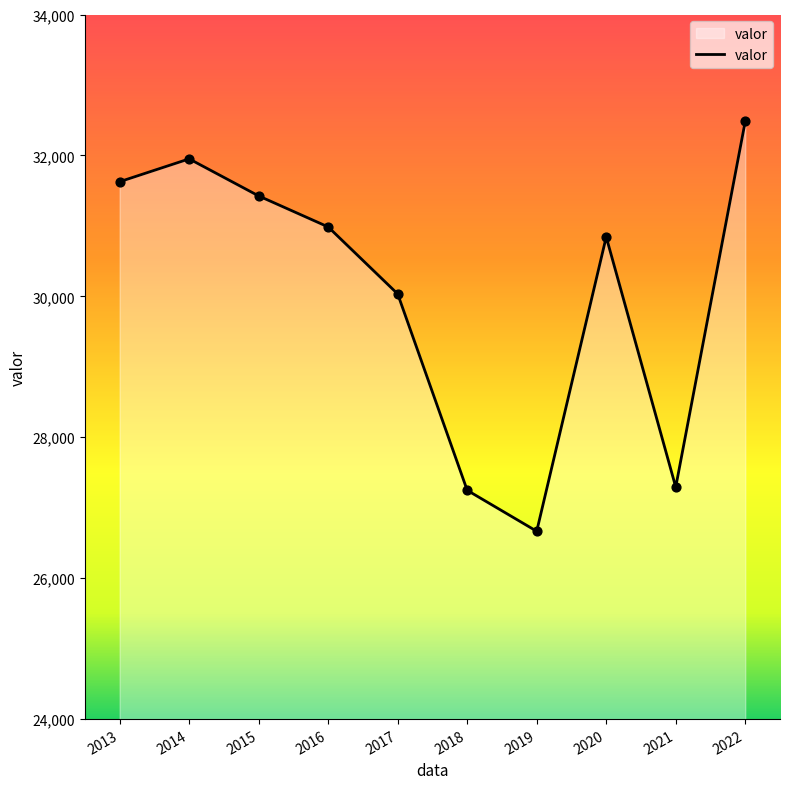

Approximately how many times larger is the value at 2018 compared to 2017?

0.9